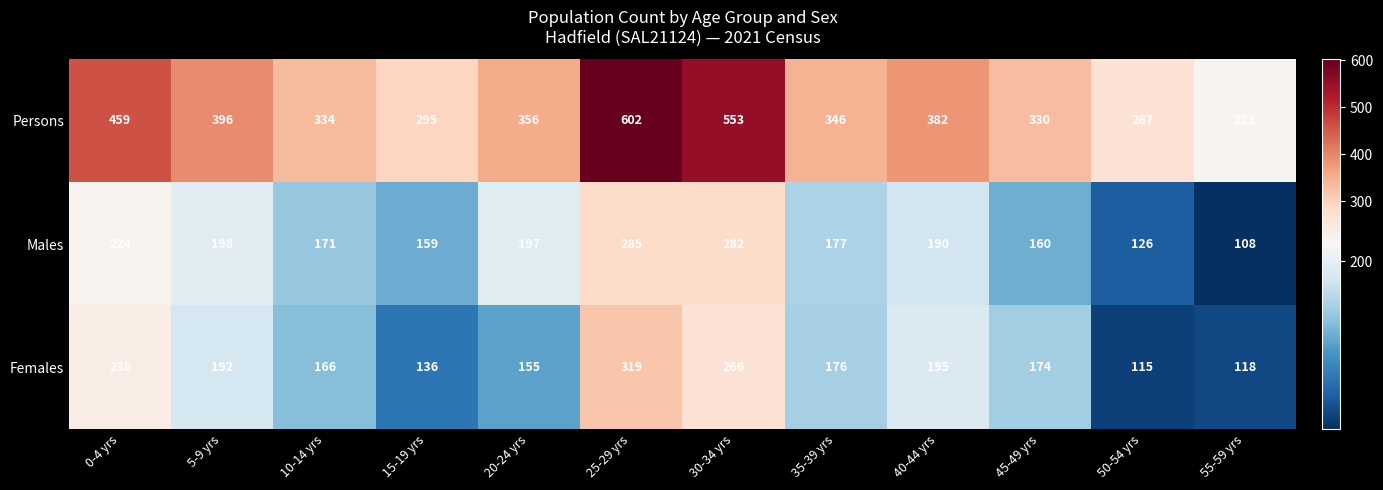

What is the lowest value of the Females series?

115